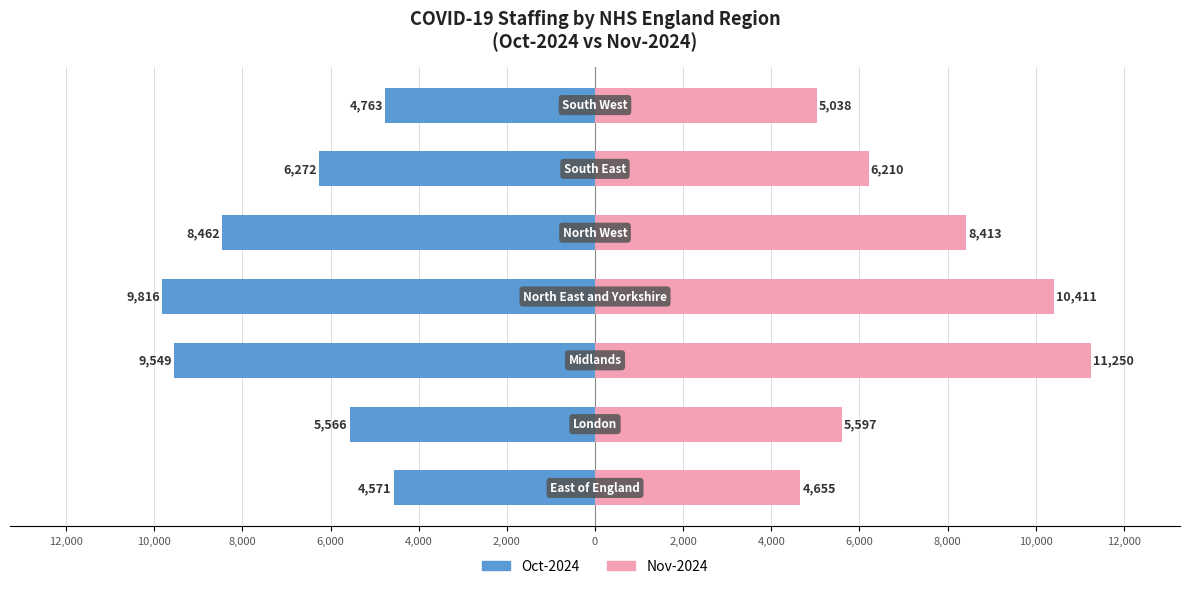

How many groups of bars are there?

7